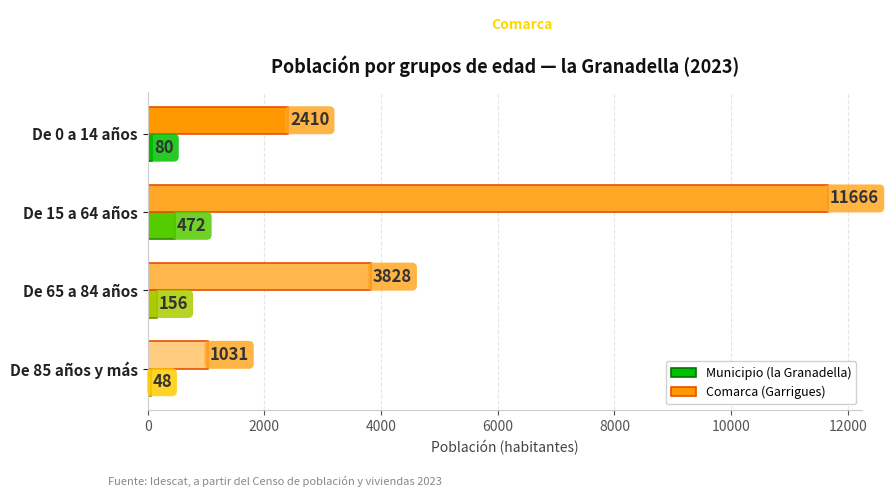

True or false: Comarca (Garrigues) has a value of 658 at De 0 a 14 años.

False